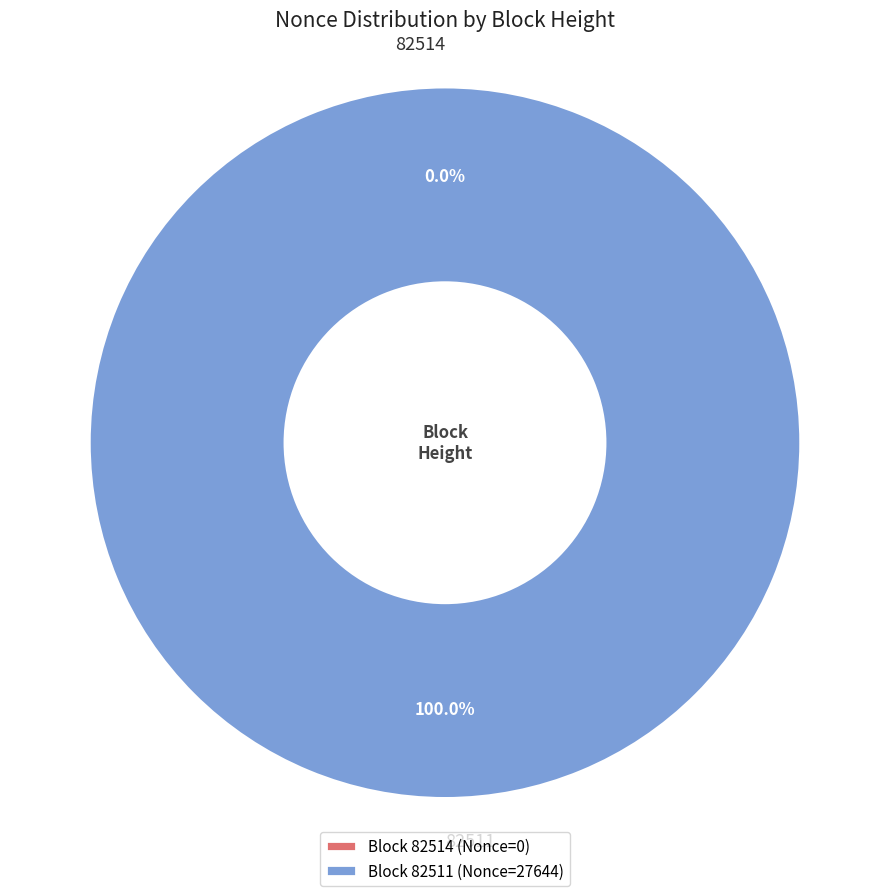

Which slice represents more than half of the pie?

82511